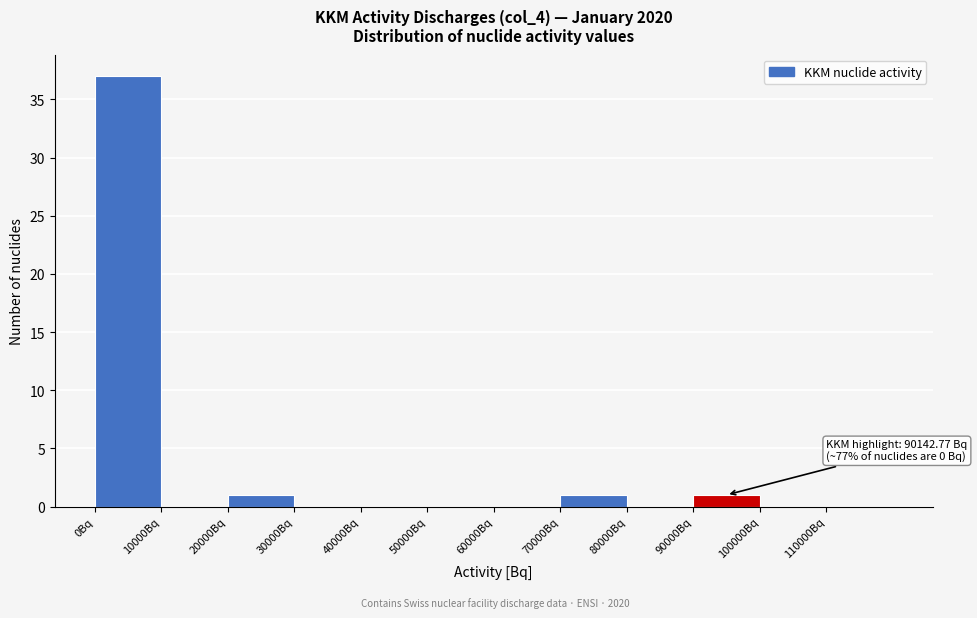

Which range on the x-axis has the tallest bar?

0 to 10000